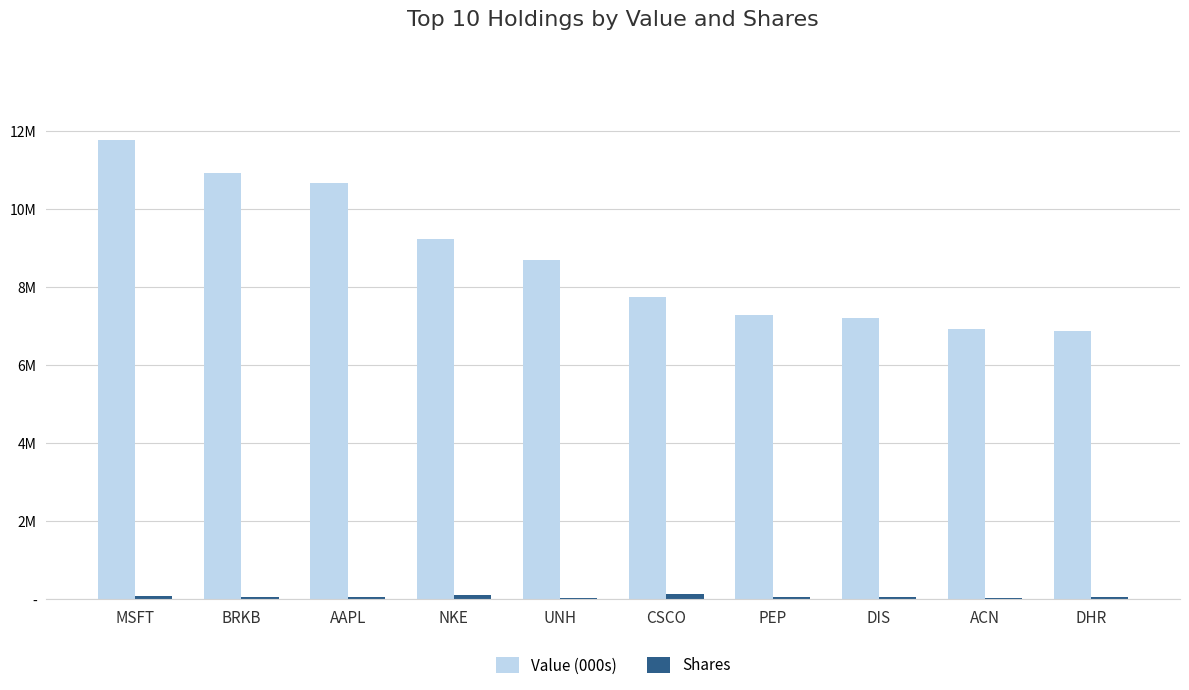

Rank the categories by Shares value from highest to lowest.

CSCO, NKE, MSFT, DIS, PEP, AAPL, BRKB, DHR, ACN, UNH